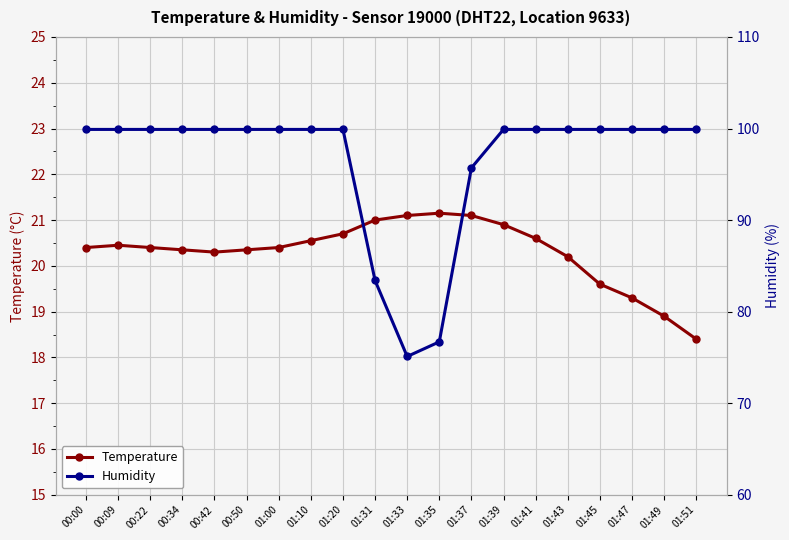

What is the average value of the Humidity series?

96.5